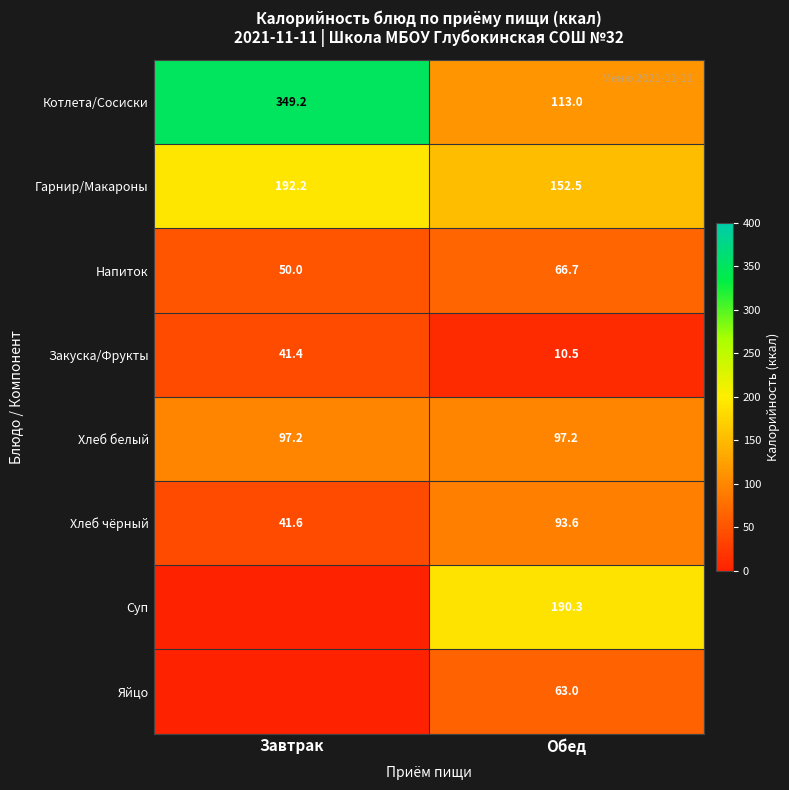

What is the difference between the maximum and minimum values in the Хлеб чёрный series?

52.0